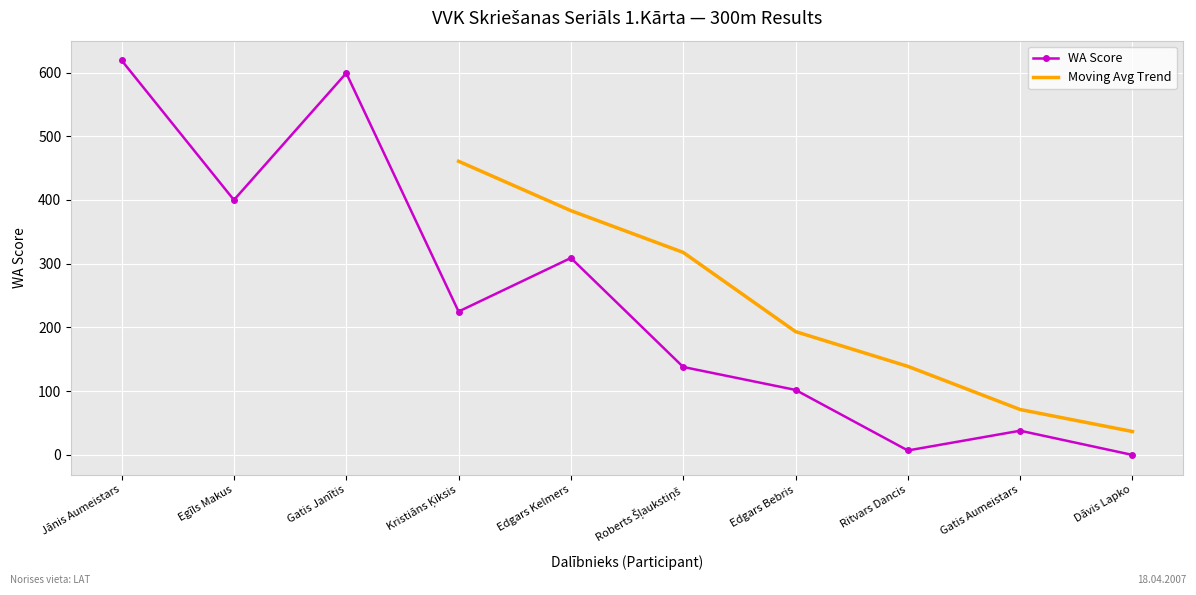

List the labels in order of value, smallest first.

Dāvis Lapko, Ritvars Dancis, Gatis Aumeistars, Edgars Bebris, Roberts Šļaukstiņš, Kristiāns Ķiksis, Edgars Kelmers, Egīls Makus, Gatis Janītis, Jānis Aumeistars